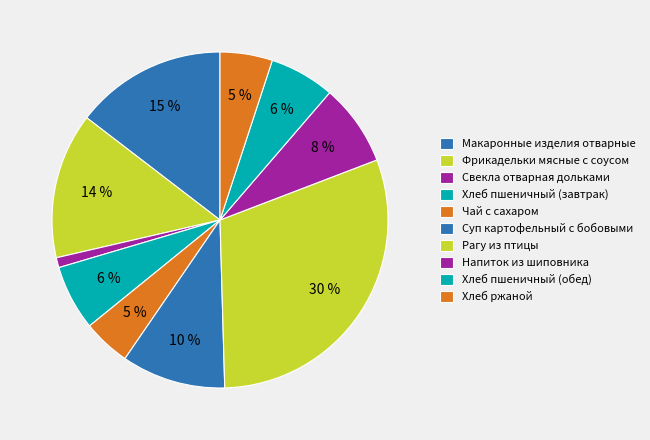

What is the largest slice in the pie chart?

Рагу из птицы